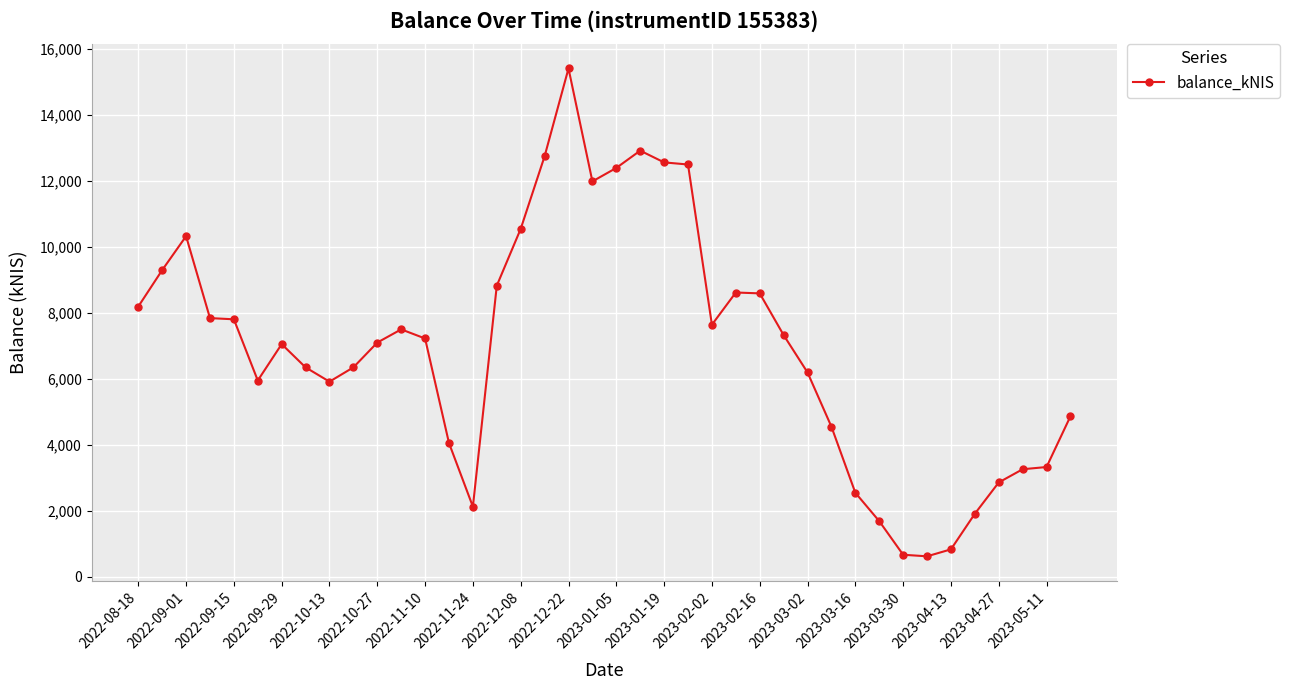

What is the difference between the second highest and second lowest values?

12257.2